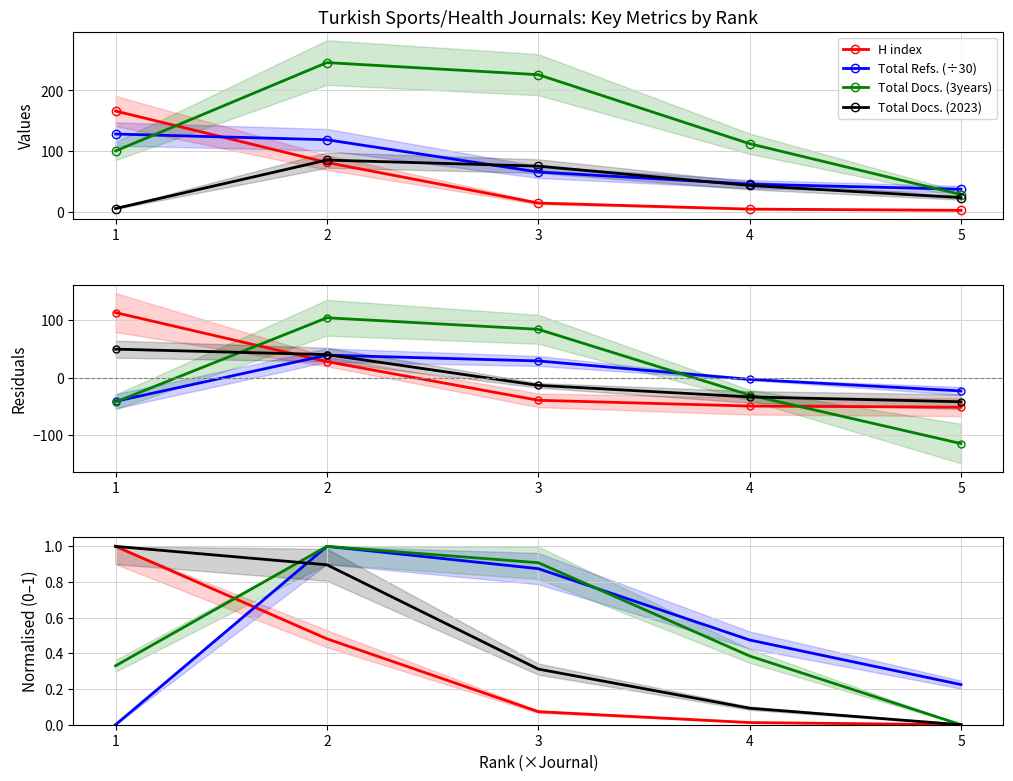

What is the sum of the Total Docs. (2023) values at 5 and 1?

28.0